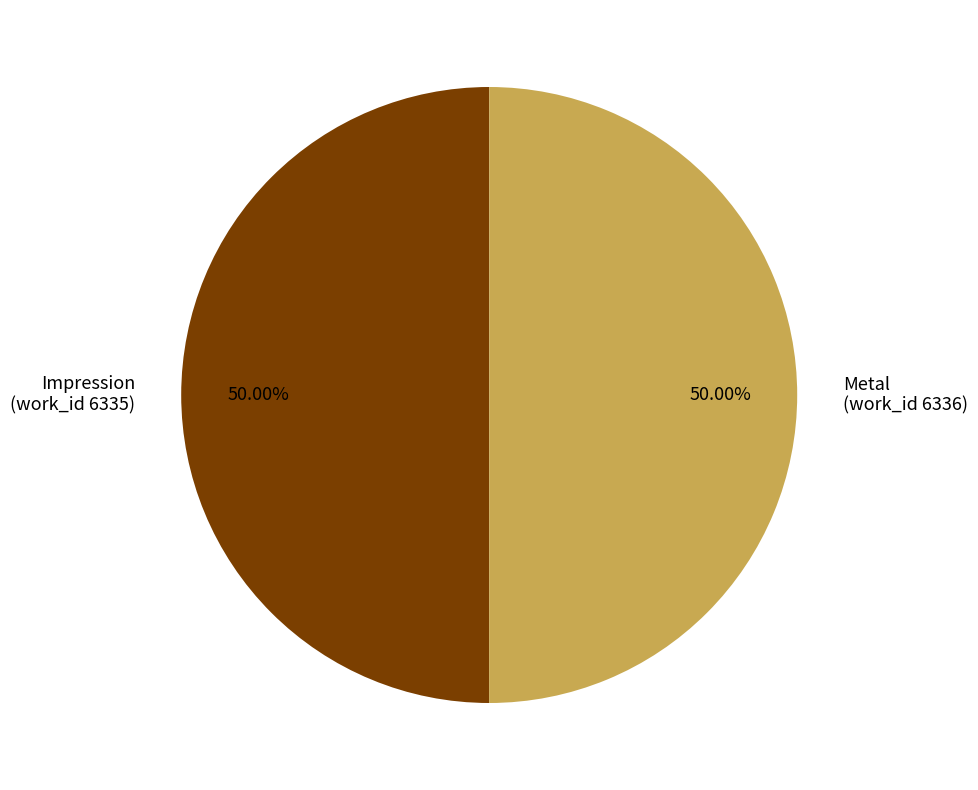

Approximately how many times larger is the value at Metal (work_id 6336) compared to Impression (work_id 6335)?

1.0